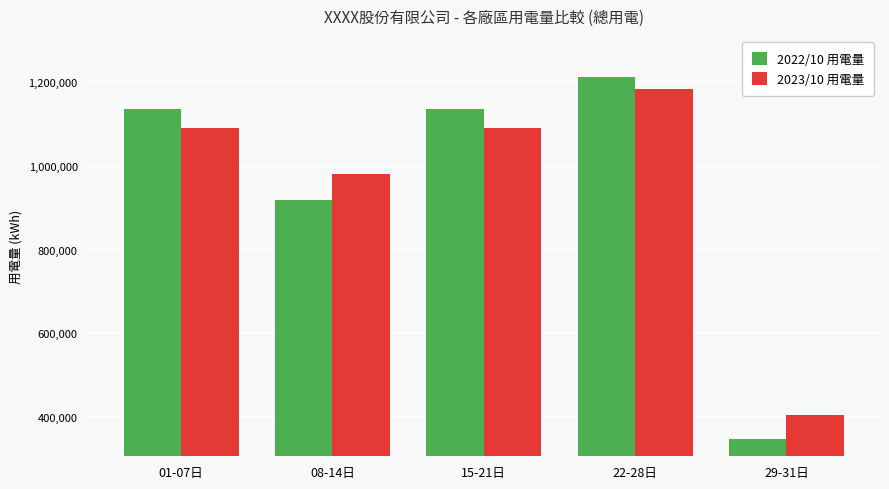

What is the greatest value displayed?

1213621.8